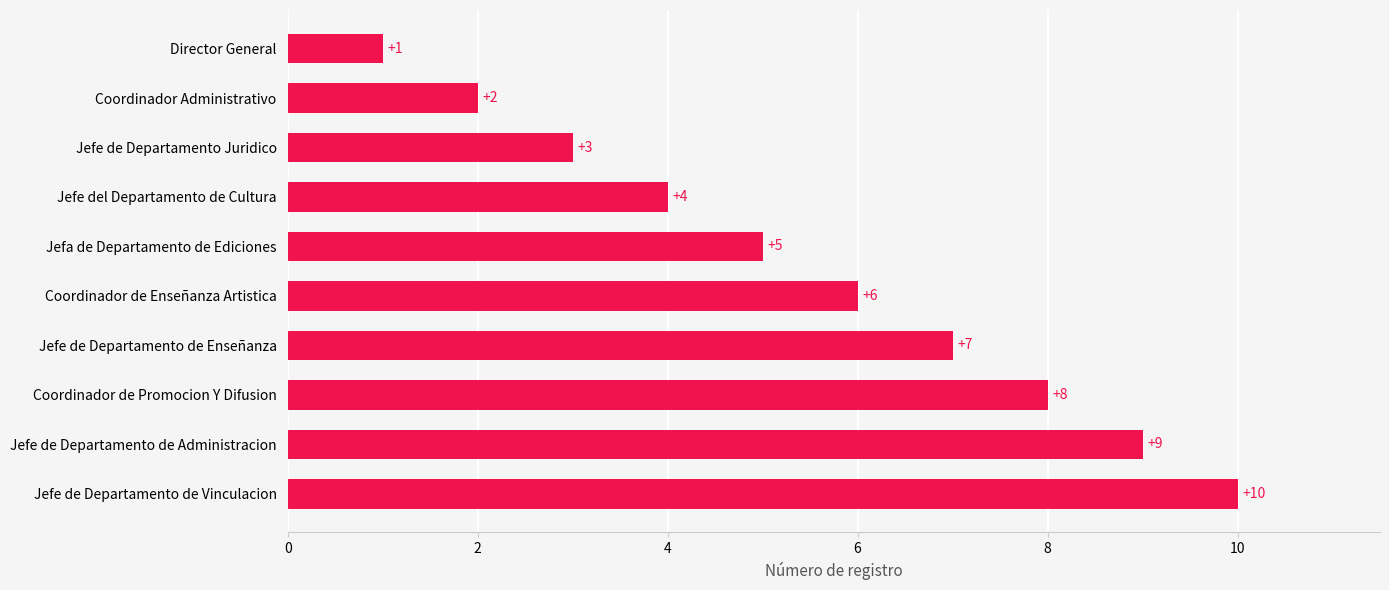

What is the difference between the second highest and second lowest values?

7